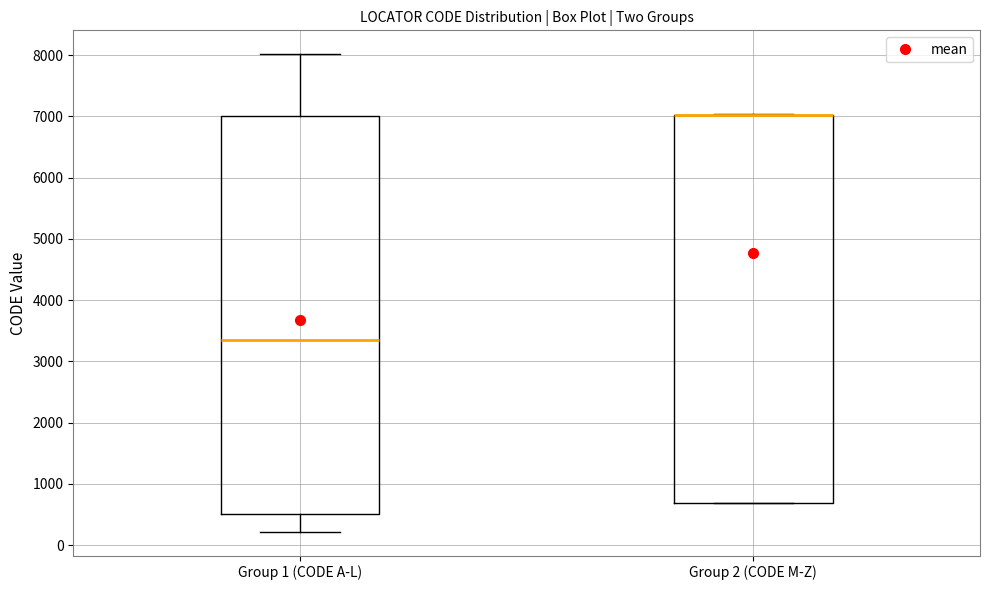

Reading left to right, transcribe this box plot: for each box, give where its median line is, the range the box spans, and where its two whiskers end, as read against the y-axis. The values are not printed on the chart, so give them approximately, as read against the axis.

Group 1 (CODE A-L): median 3400, box 500 to 7000, whiskers 200 to 8000
Group 2 (CODE M-Z): median 7000 (drawn on the box's upper edge), box 700 to 7000, whiskers 700 to 7000